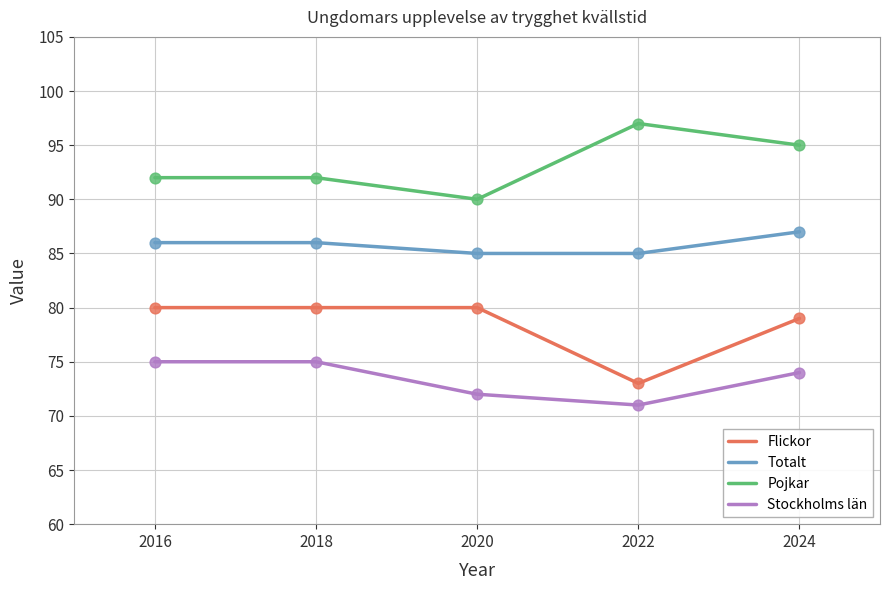

What are all the series names shown in the legend?

Flickor, Totalt, Pojkar, Stockholms län